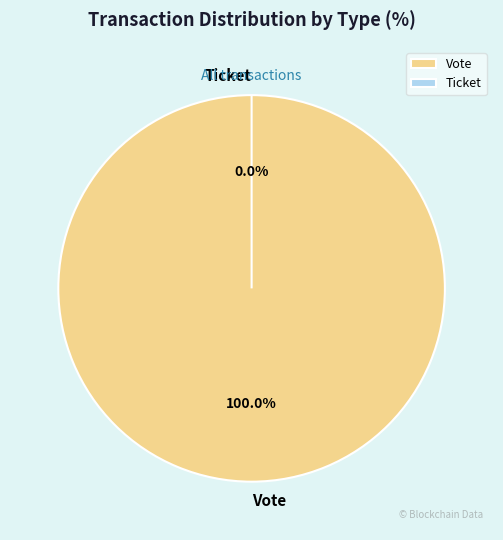

What percentage is the Vote slice, to the nearest percent?

100%